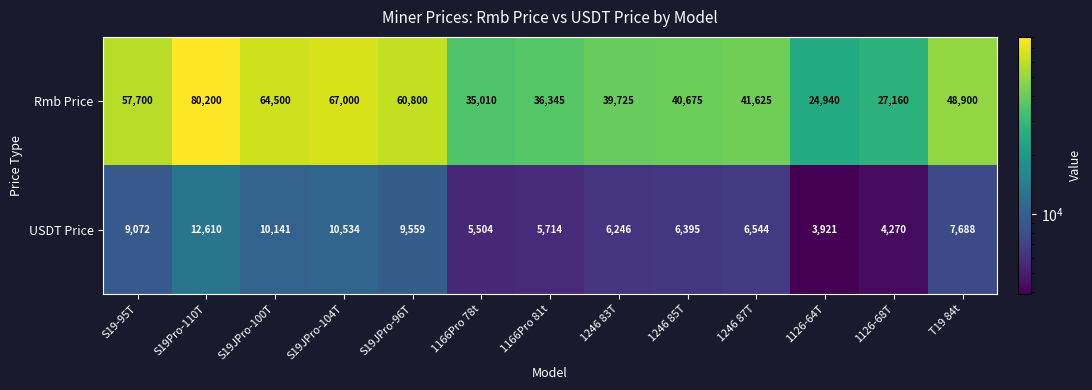

Is it true that USDT Price equals 1915 at 1166Pro 81t?

False